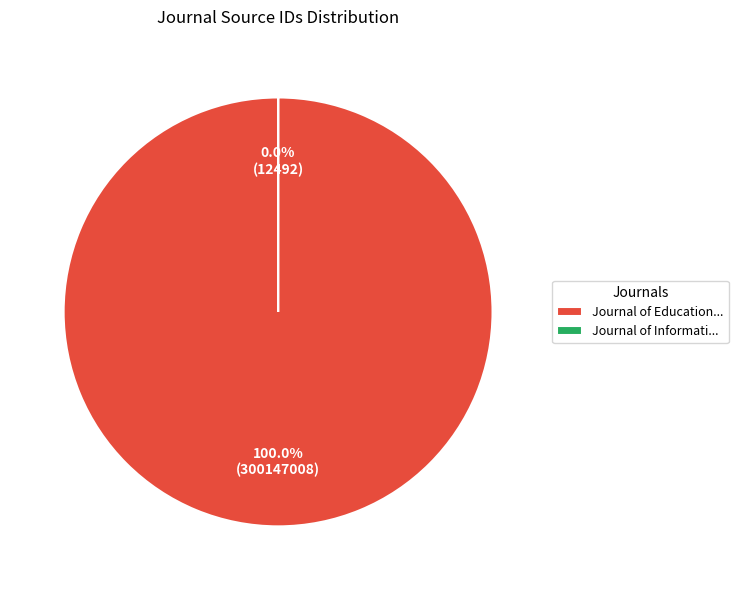

Does Journal of Information Science and Engineering represent more than half of the total?

No